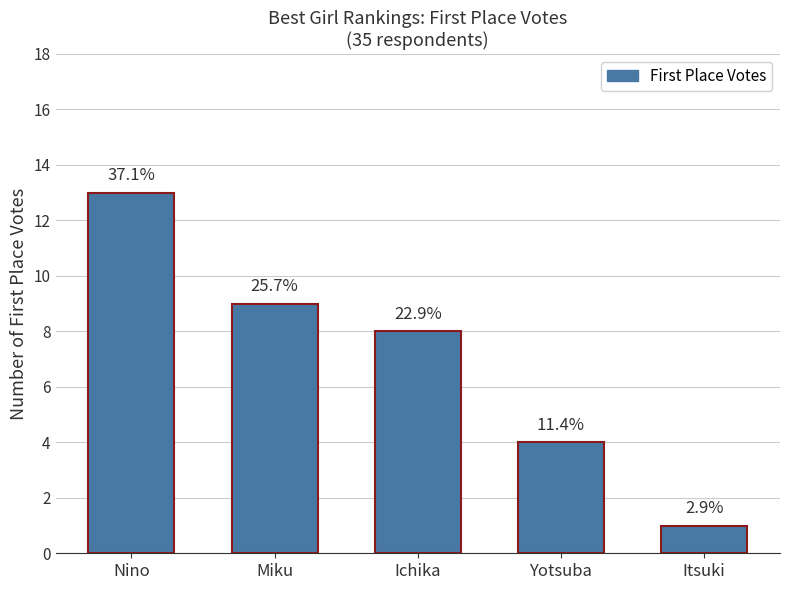

How many bars are there in total?

5